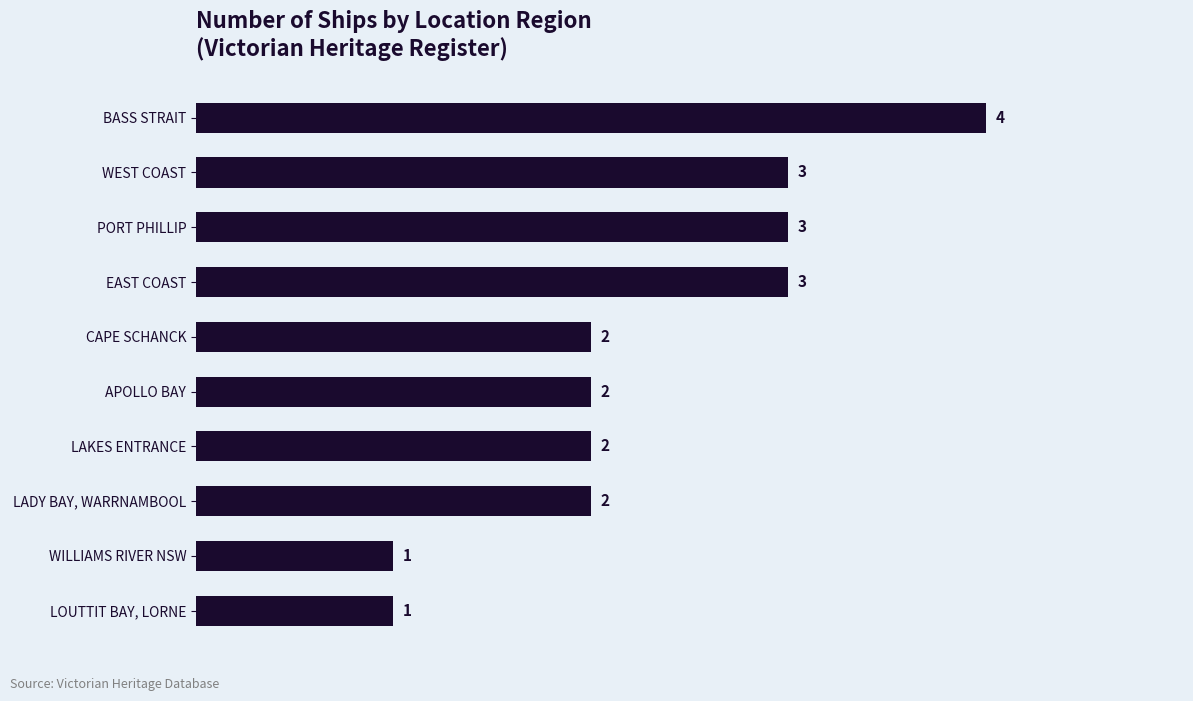

The chart shows a value of 3 at PORT PHILLIP. True or false?

True